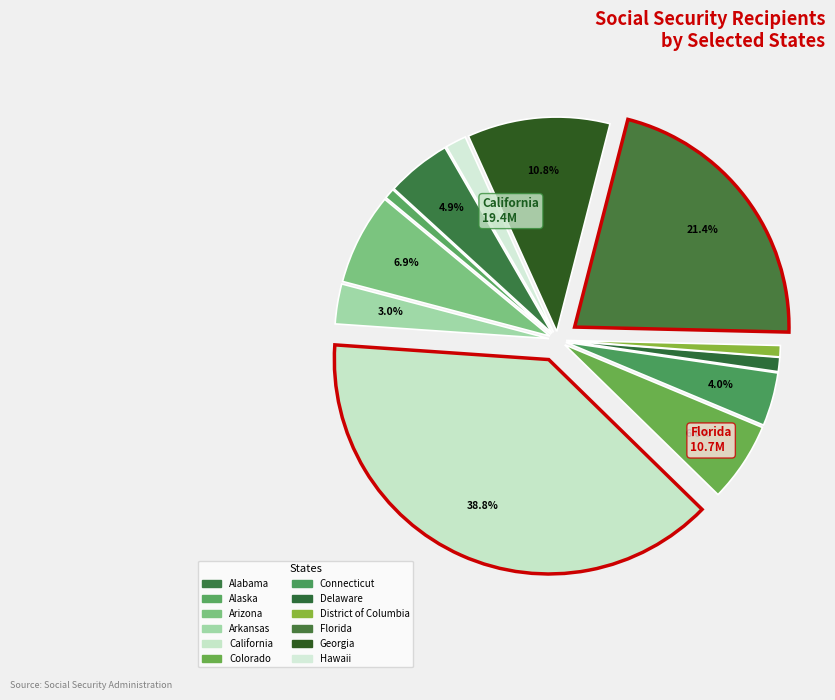

Count the number of slices in the pie.

12